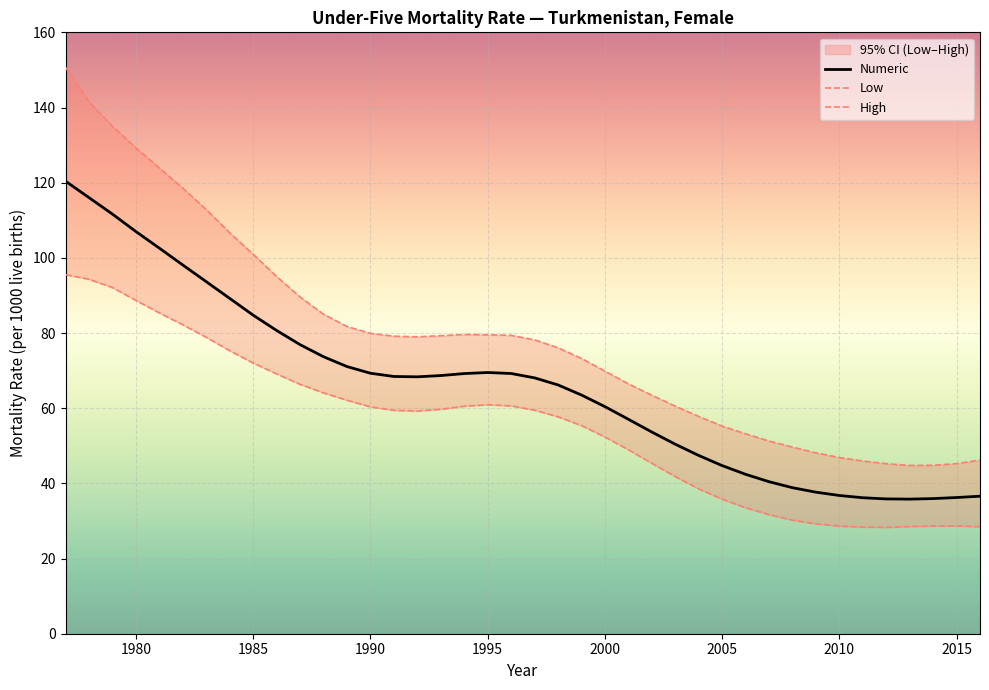

The value of Numeric at 2000 is 18.3. True or false?

False